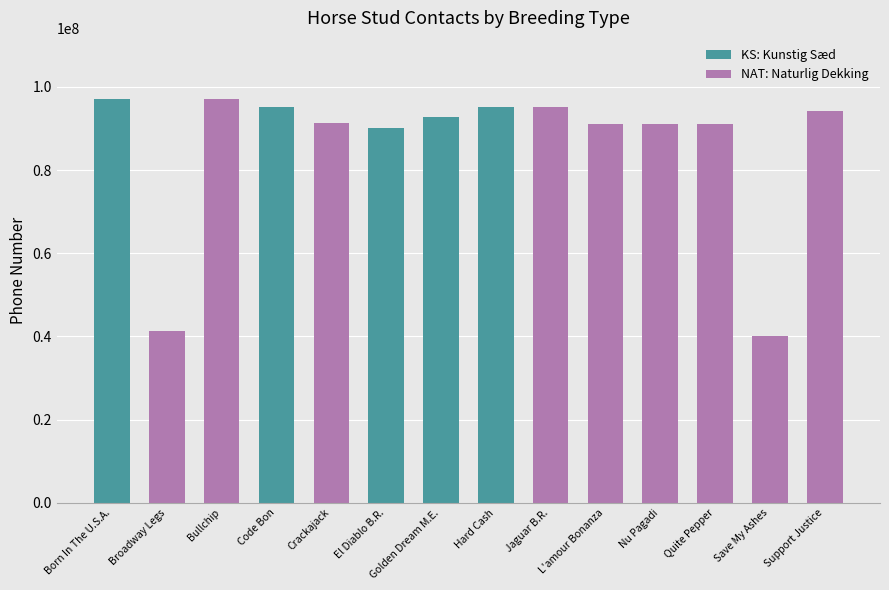

Is it true that KS: Kunstig Sæd equals 90111911 at El Diablo B.R.?

True